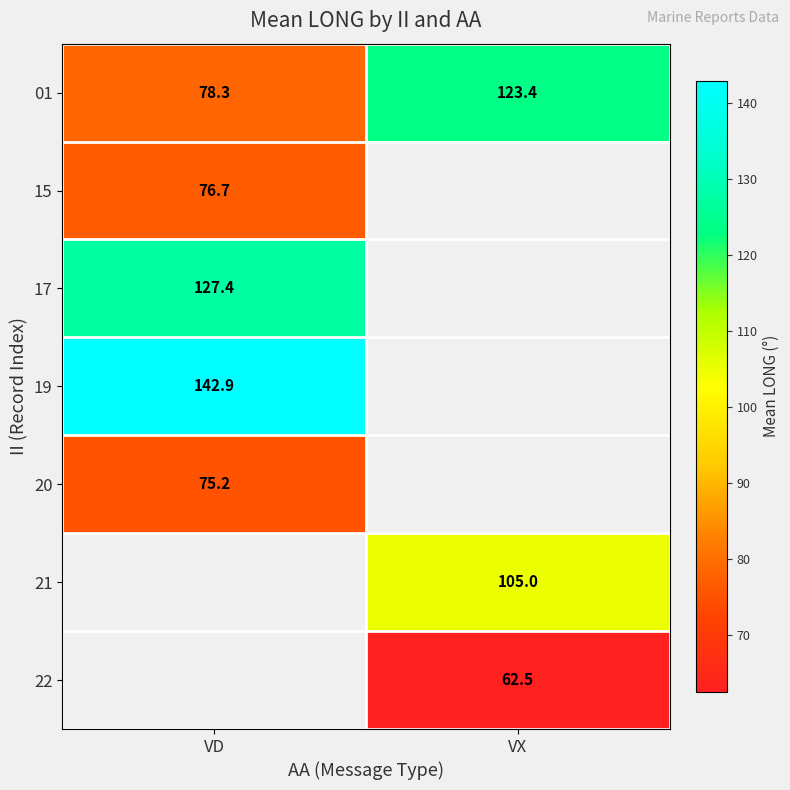

The 22 series shows 62.5 at VX. True or false?

True